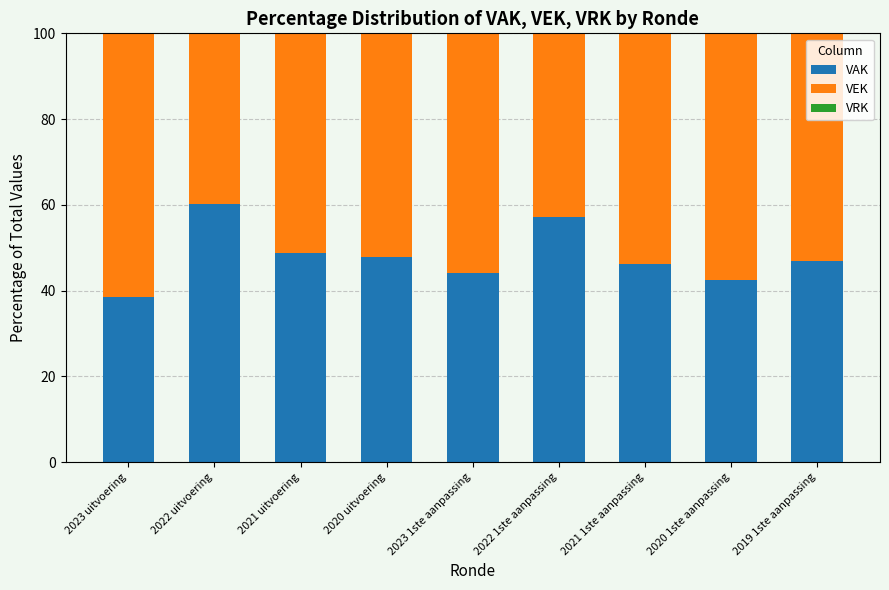

Which category has the highest value in the VAK series?

2022 uitvoering